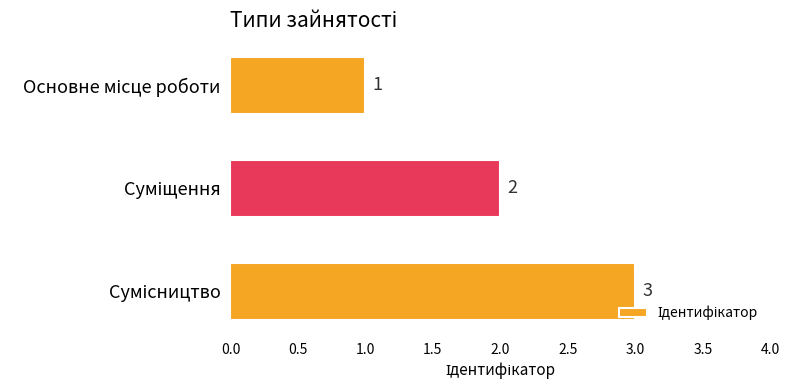

What is the sum of all values?

6